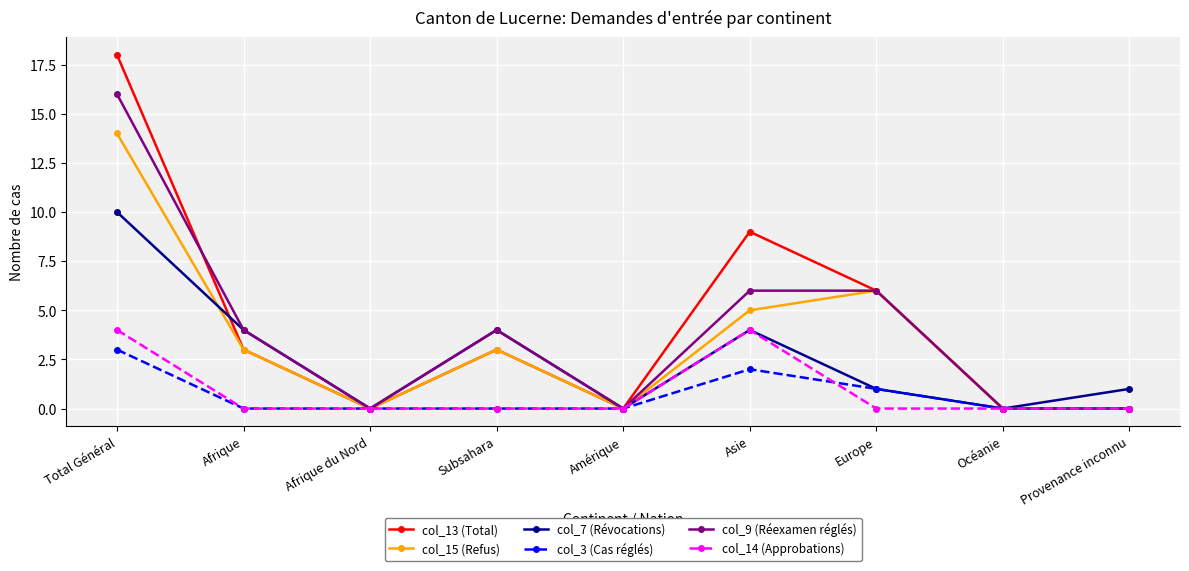

Is the value of col_15 (Refus) at Océanie greater than the value of col_7 (Révocations) at Asie?

No